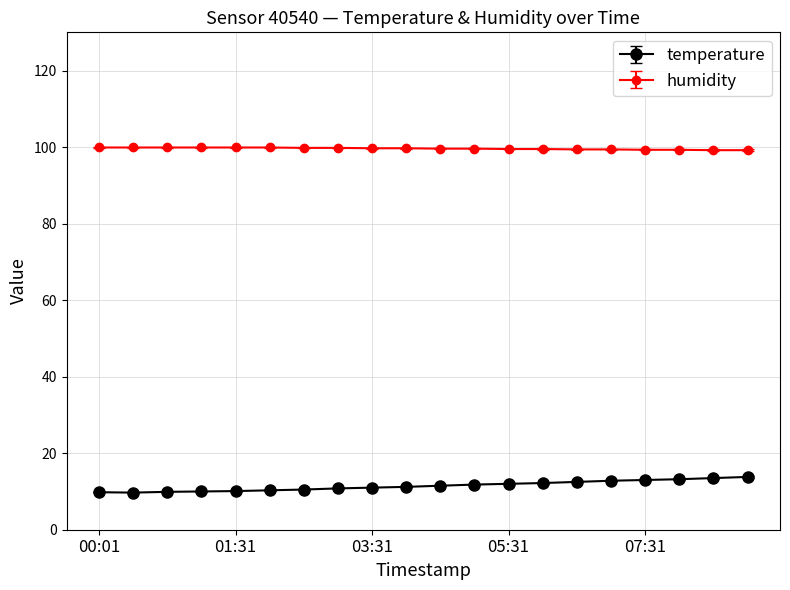

True or false: humidity and temperature intersect in this chart.

False